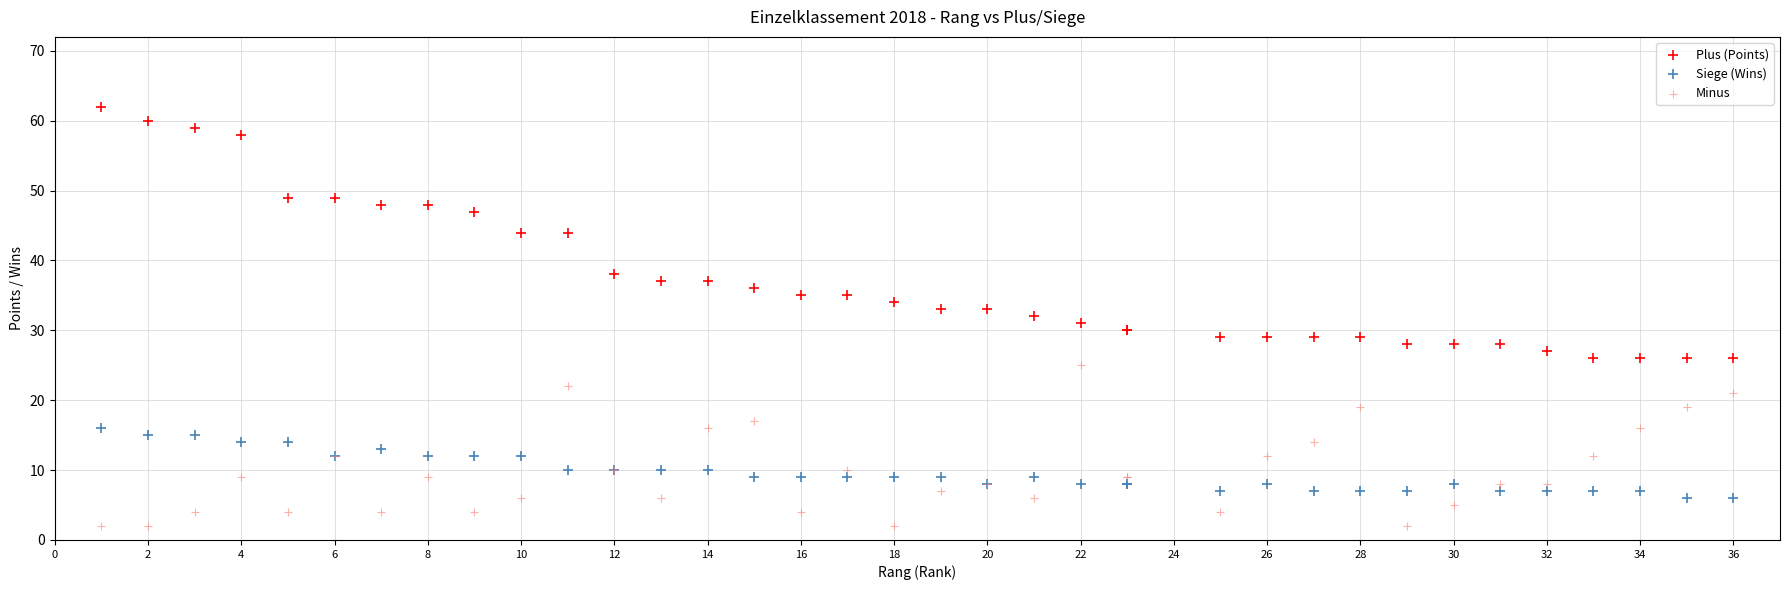

Which series reaches the minimum Y coordinate?

Minus